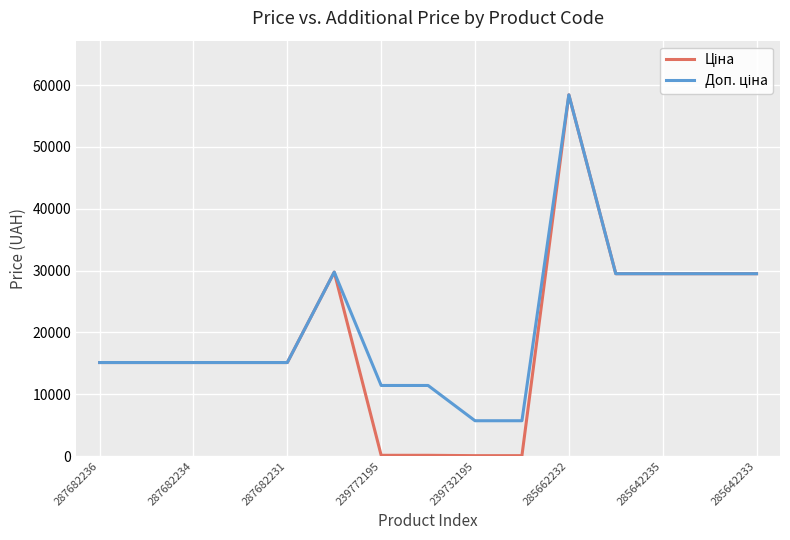

At how many categories does at least one series exceed 41999?

1